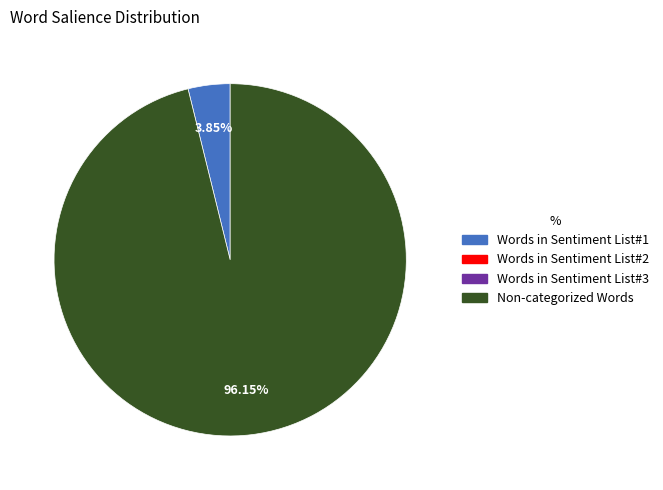

Is there any slice that represents more than half of the pie?

Yes